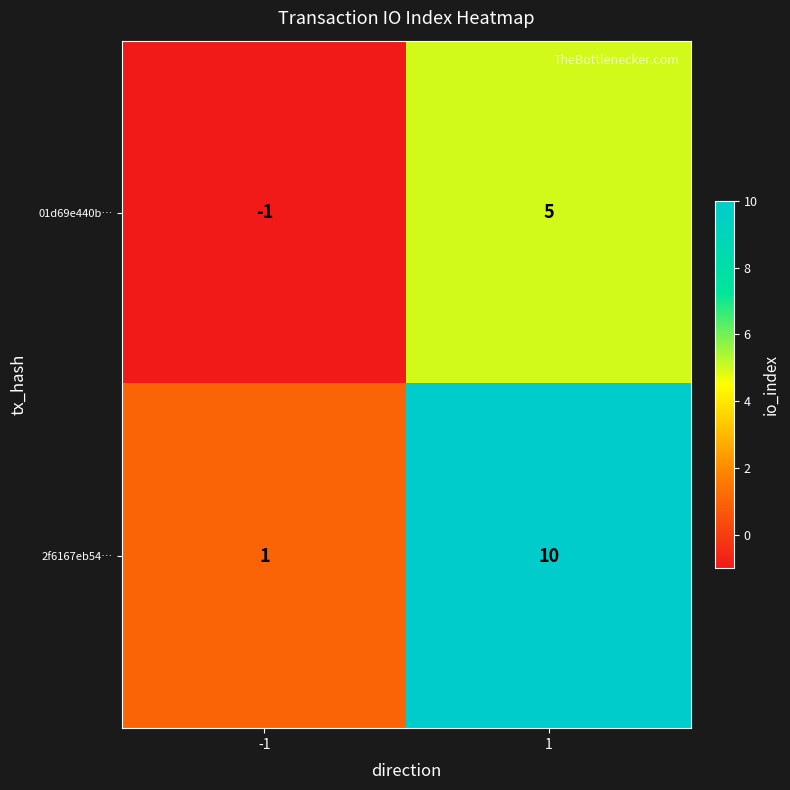

Is it true that 2f6167eb54… equals 0 at -1?

False